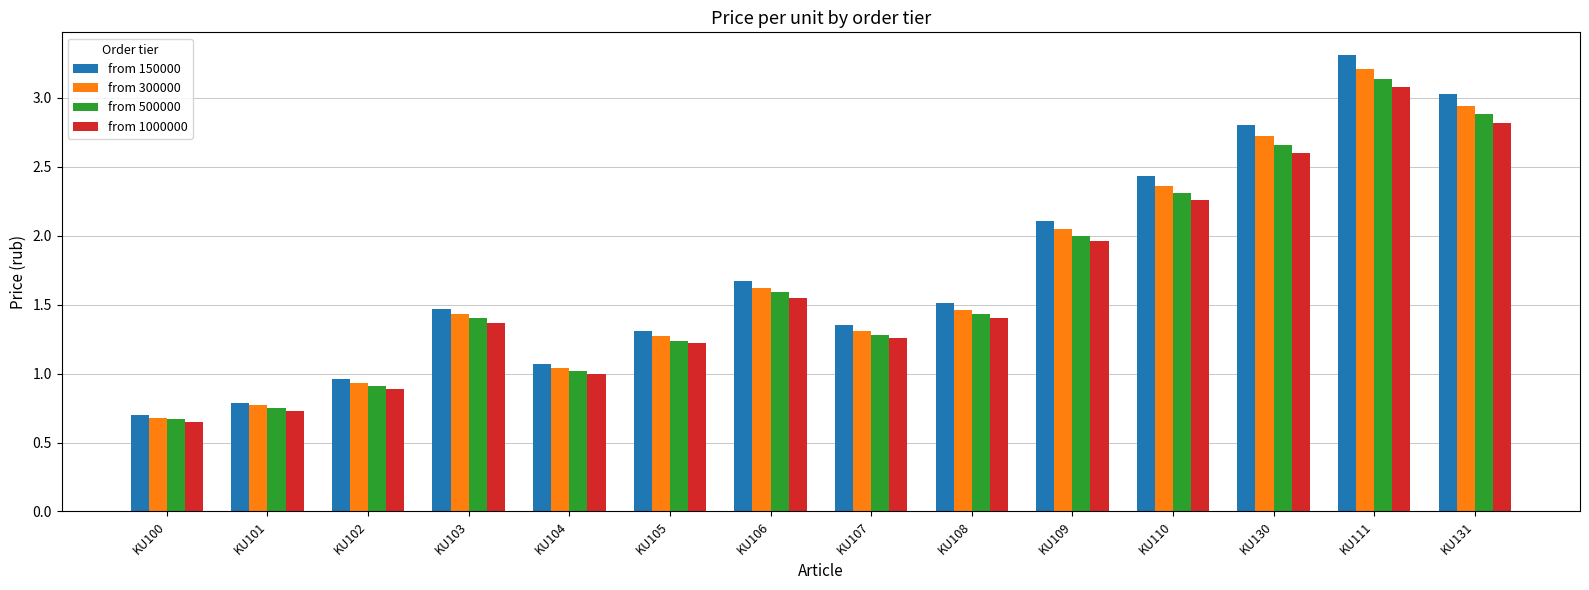

Which series has the widest spread of values?

from 150000